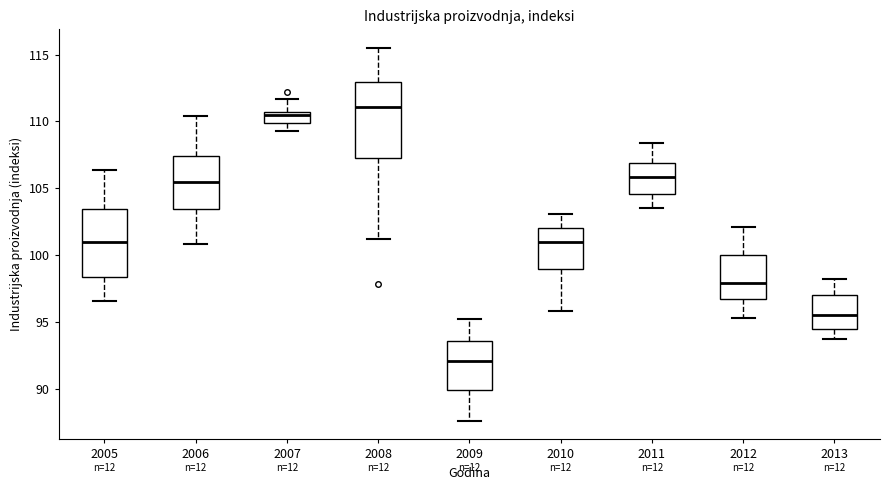

Which box is the tallest, from its lower edge to its upper edge?

2008